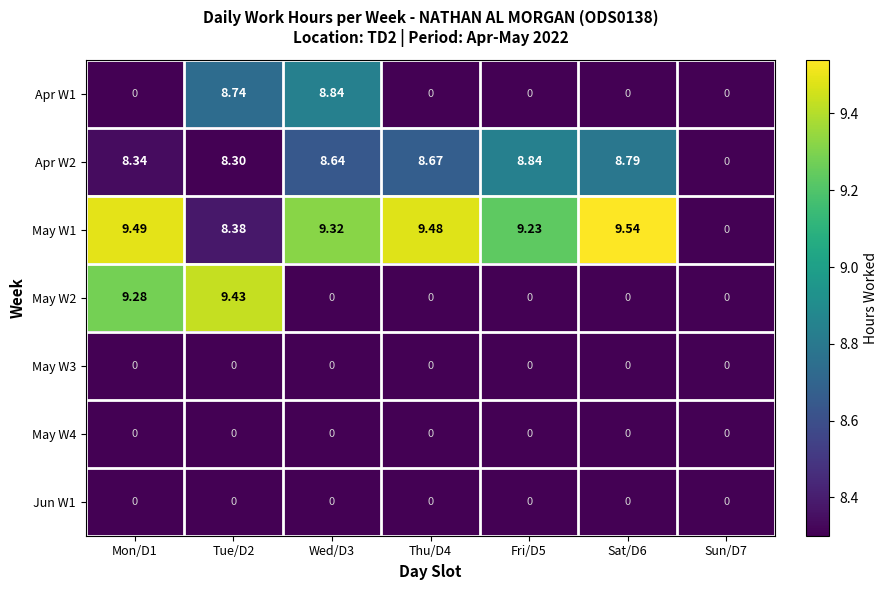

Rank the series by their maximum value, from highest to lowest.

May W1, May W2, Apr W1, Apr W2, May W3, May W4, Jun W1